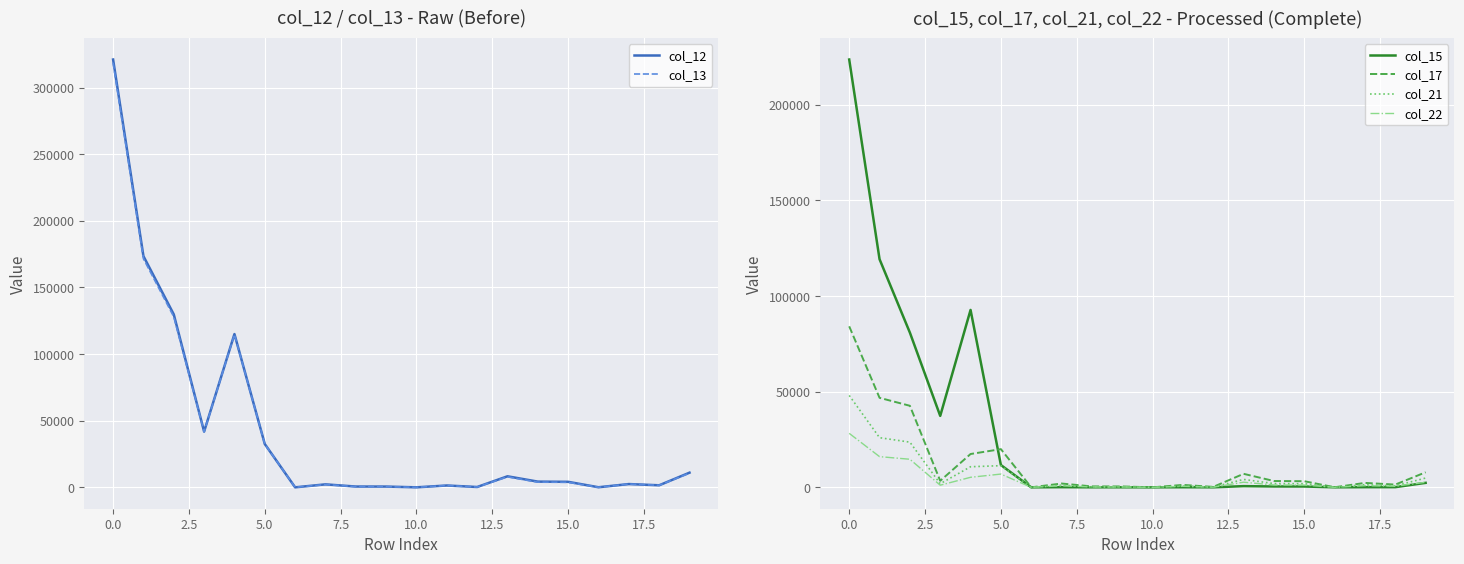

What is the greatest value displayed?

321004